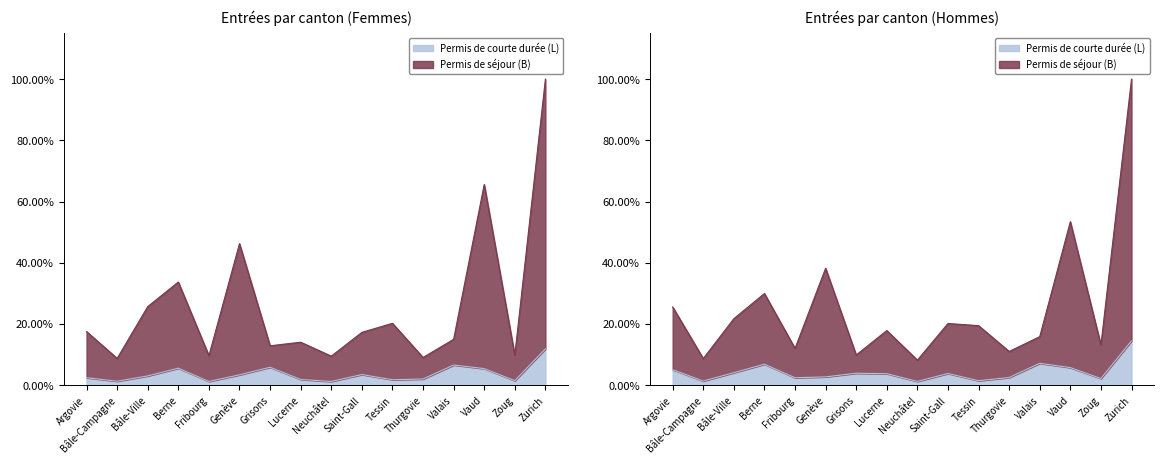

What is the difference between the highest and lowest values at Grisons?

0.1